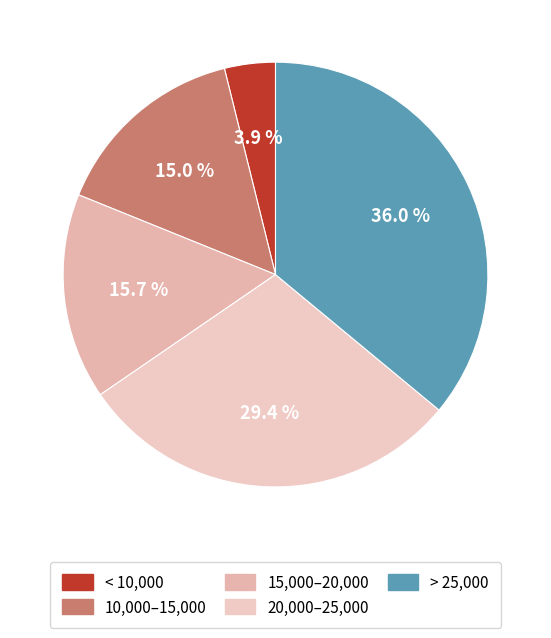

Which slice is the smallest?

< 10,000